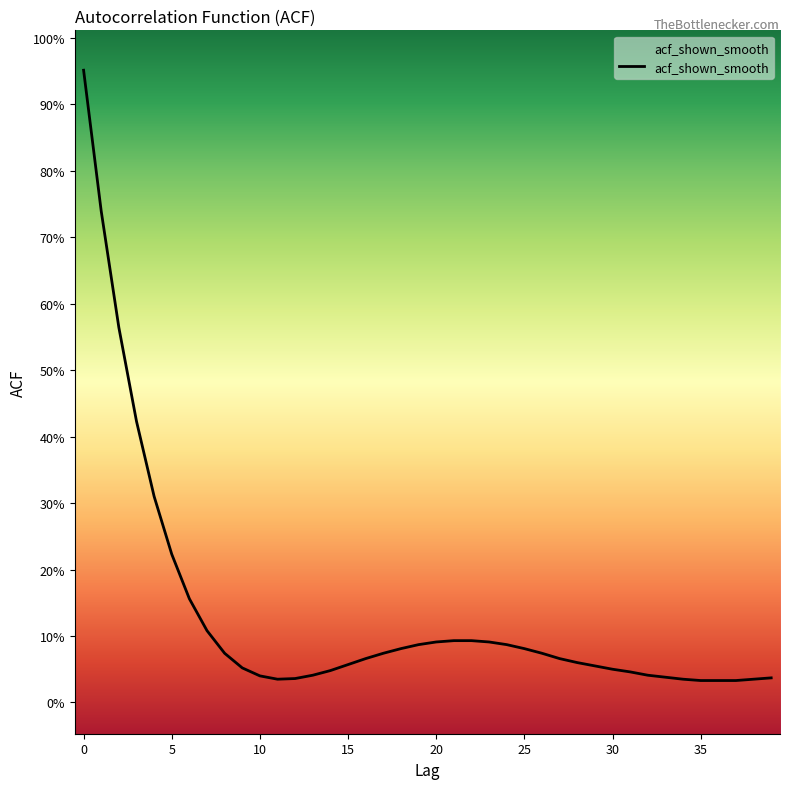

What is the label of the 25th point from the right?

15